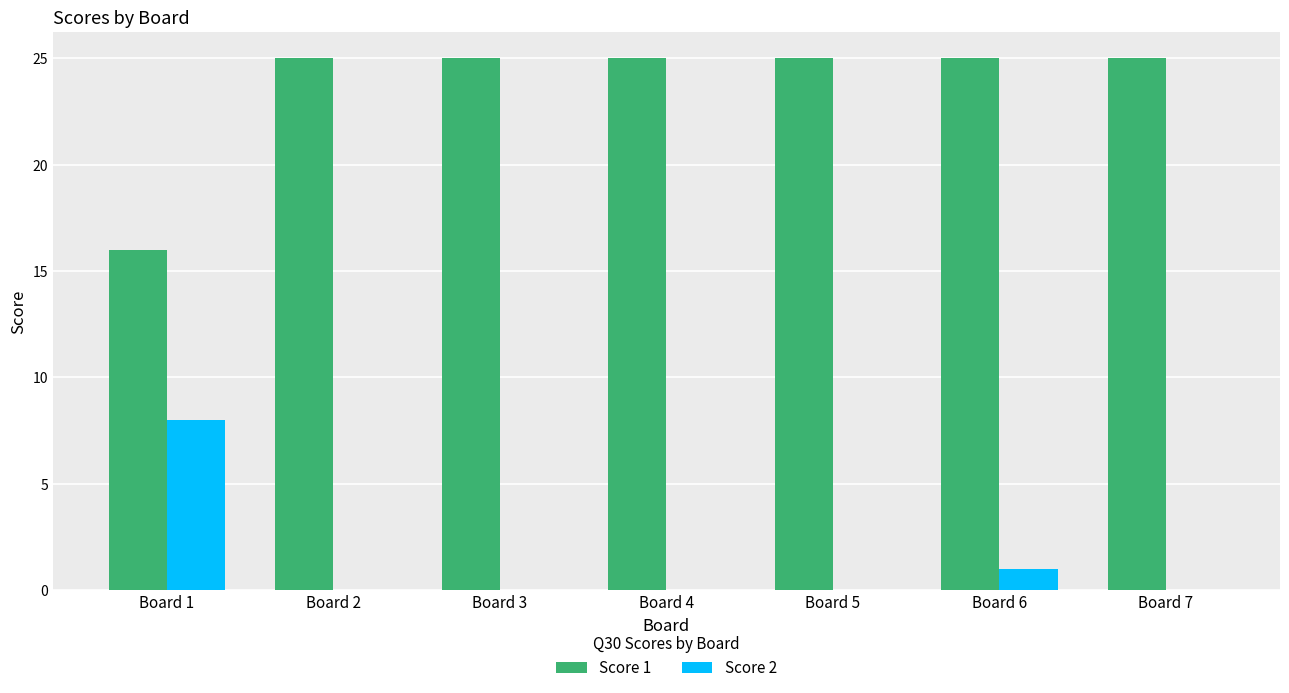

Is the value of Score 2 at Board 6 greater than the value of Score 1 at Board 5?

No